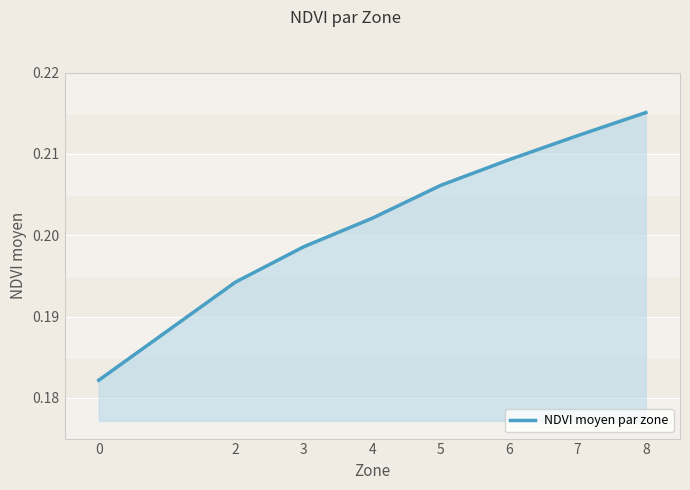

Which category has the highest value across all series?

8